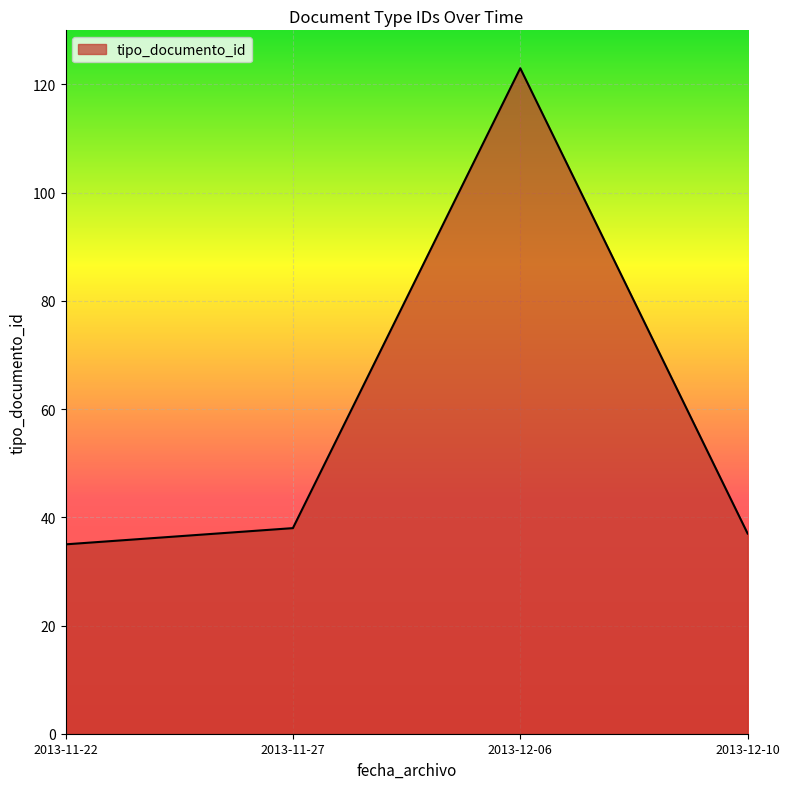

What is the maximum value shown in the chart?

123